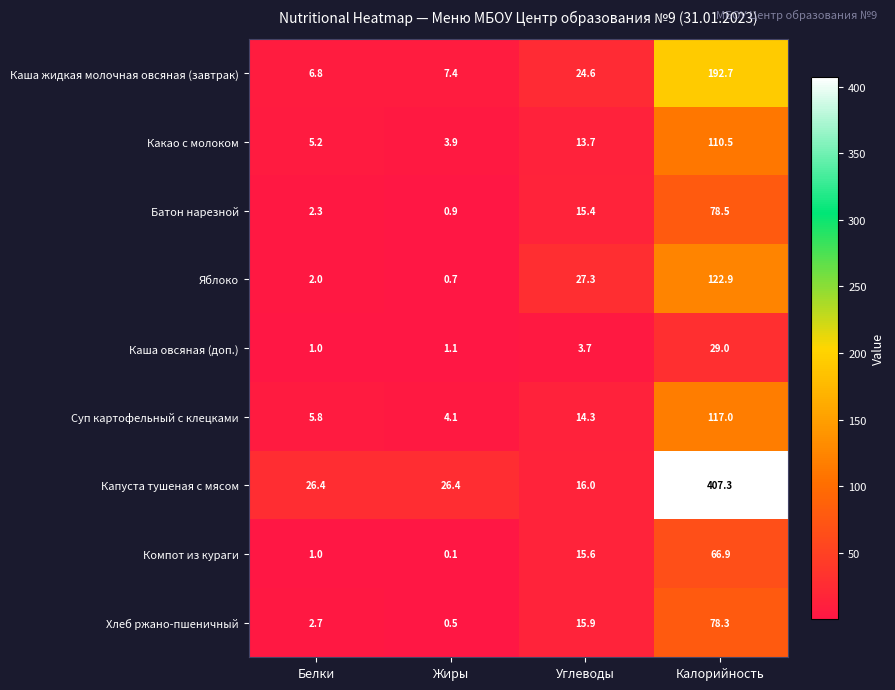

What is the sum of the Хлеб ржано-пшеничный values at Калорийность and Углеводы?

94.2